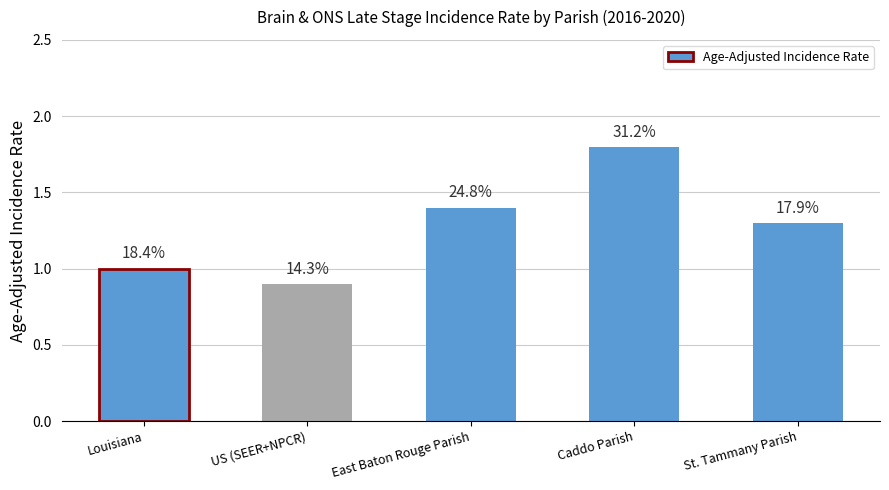

How many bars are there in total?

5